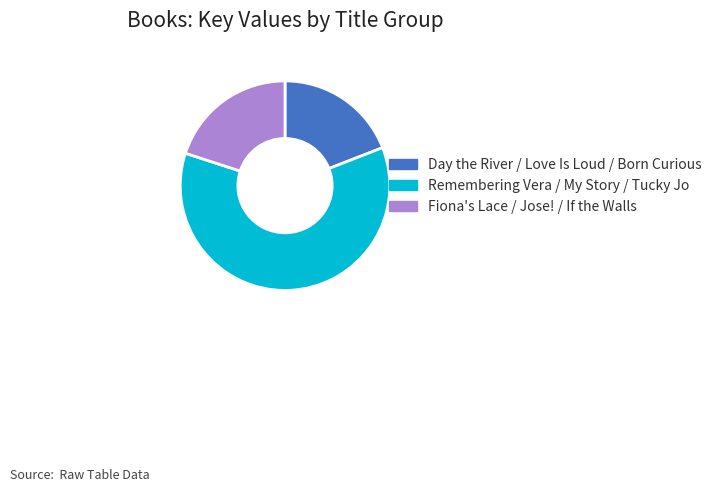

Combined, do Day the River / Love Is Loud / Born Curious and Remembering Vera / My Story / Tucky Jo account for over 50%?

Yes